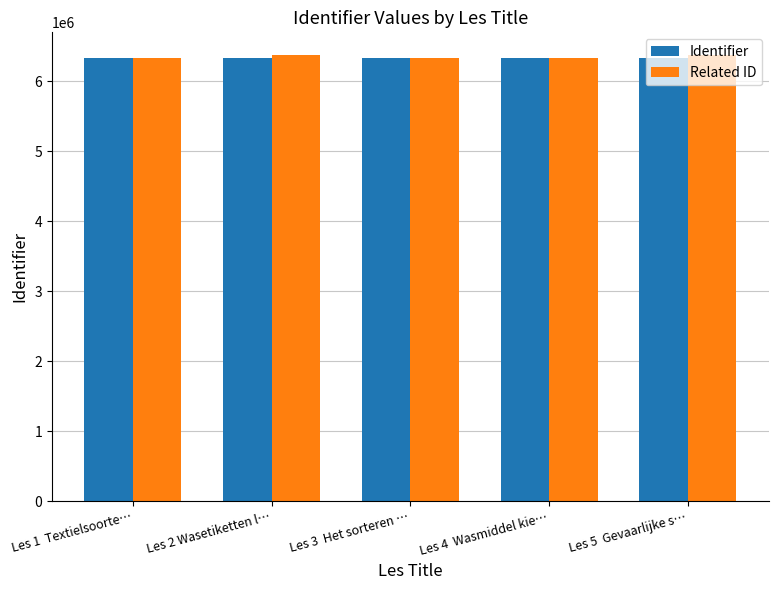

What is the total value across all series at Les 1  Textielsoorte…?

12676690